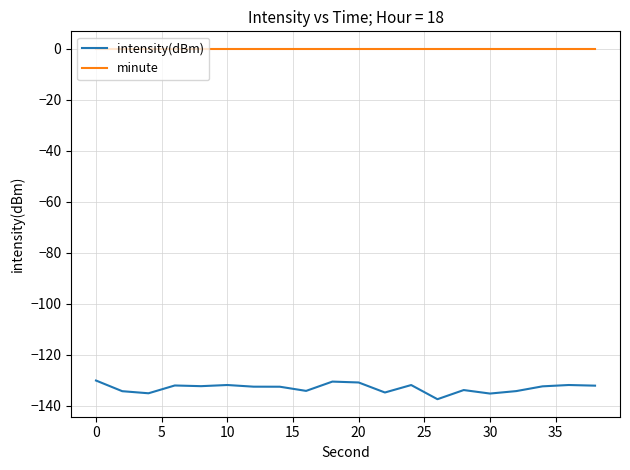

Which series has the largest range (max minus min)?

intensity(dBm)